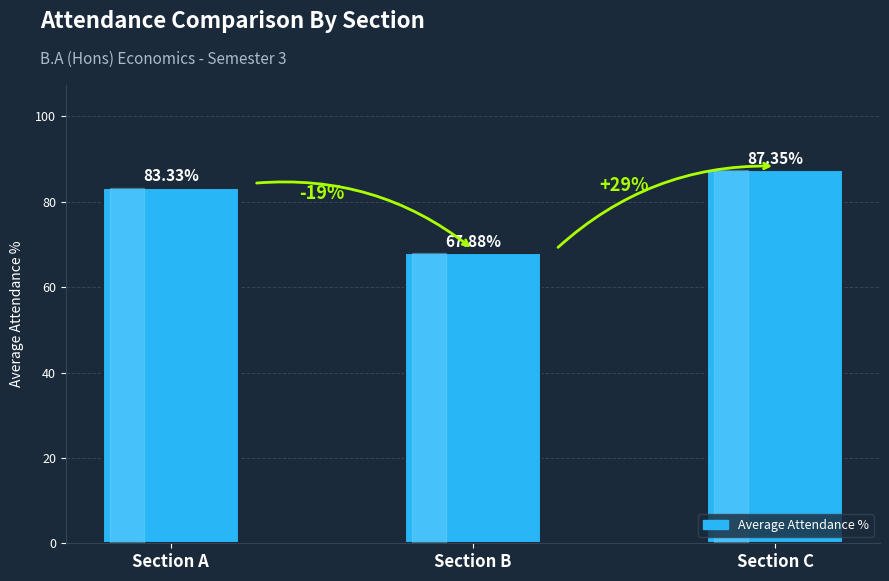

Rank the categories by value from highest to lowest.

Section C, Section A, Section B